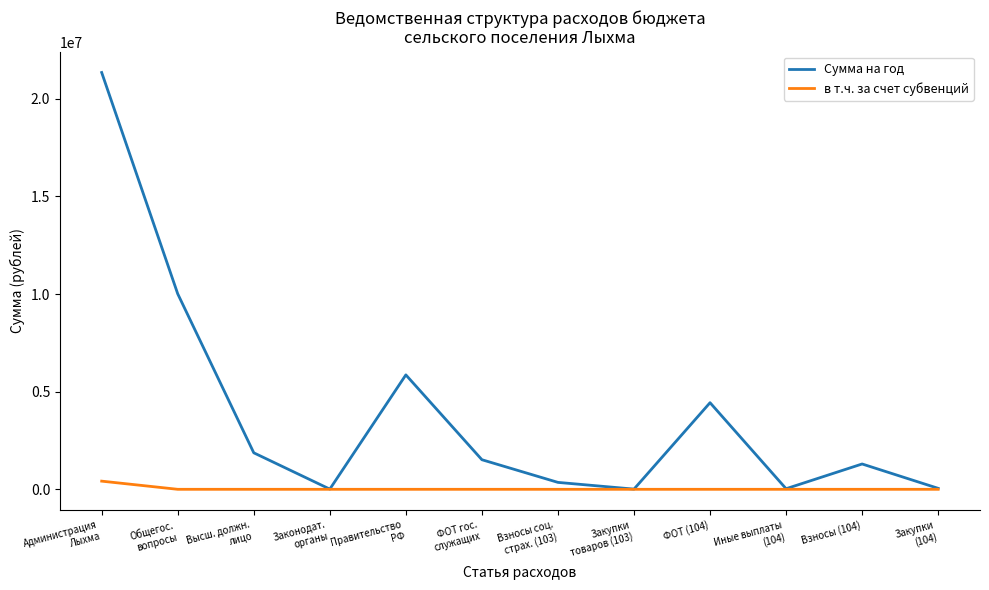

True or false: в т.ч. за счет субвенций has a value of 0 at Взносы соц.
страх. (103).

True